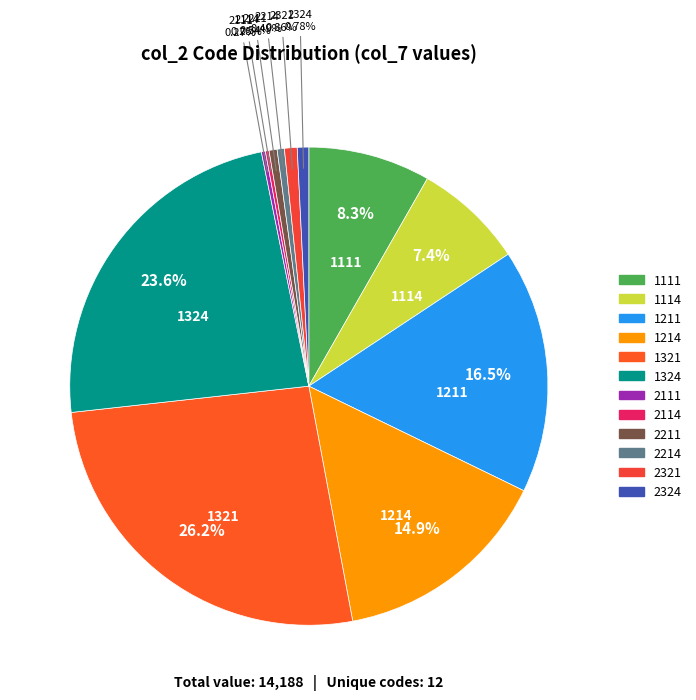

What portion of the pie excludes 1211?

83.5%